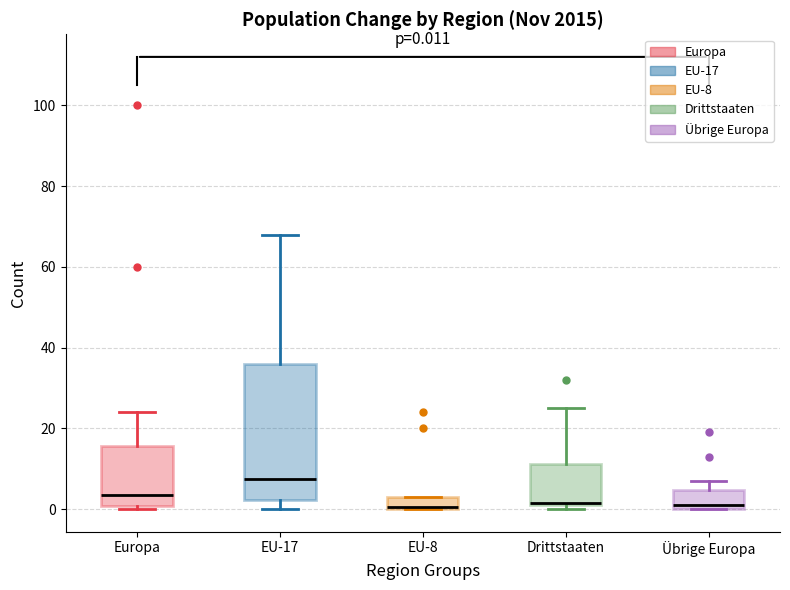

Which box's median line is the highest?

EU-17